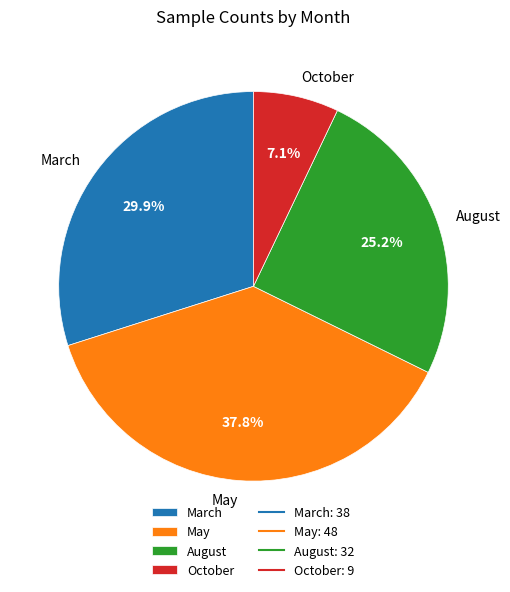

To the nearest percent, what is the combined percentage of October and May?

45%